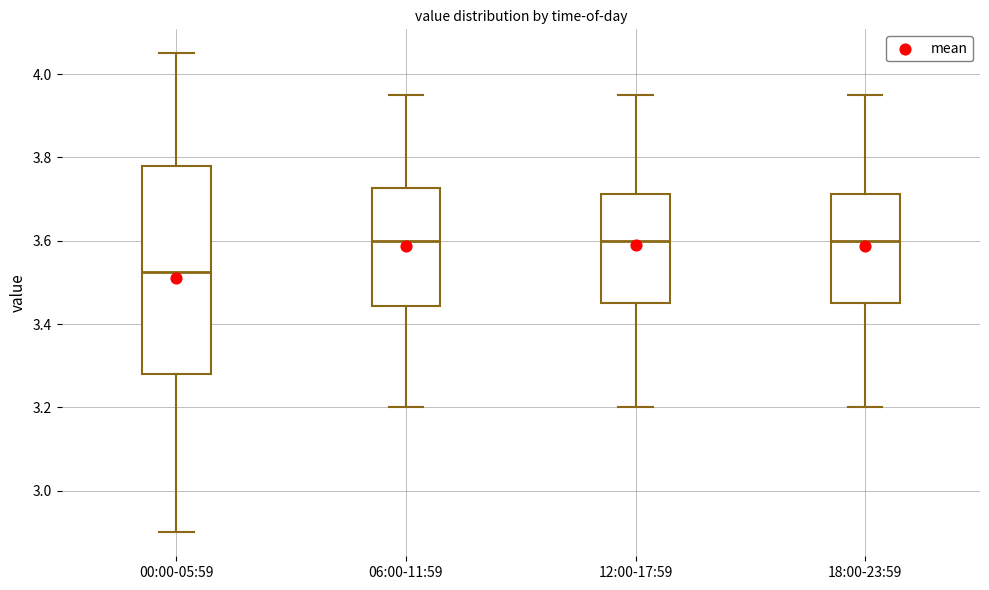

Reading left to right, read every box against the y-axis: the position of its median line, the range the box covers, and the ends of its whiskers. The values are not printed on the chart, so give them approximately, as read against the axis.

00:00-05:59: median 3.52, box 3.28 to 3.78, whiskers 2.90 to 4.06
06:00-11:59: median 3.60, box 3.44 to 3.72, whiskers 3.20 to 3.96
12:00-17:59: median 3.60, box 3.46 to 3.72, whiskers 3.20 to 3.96
18:00-23:59: median 3.60, box 3.46 to 3.72, whiskers 3.20 to 3.96